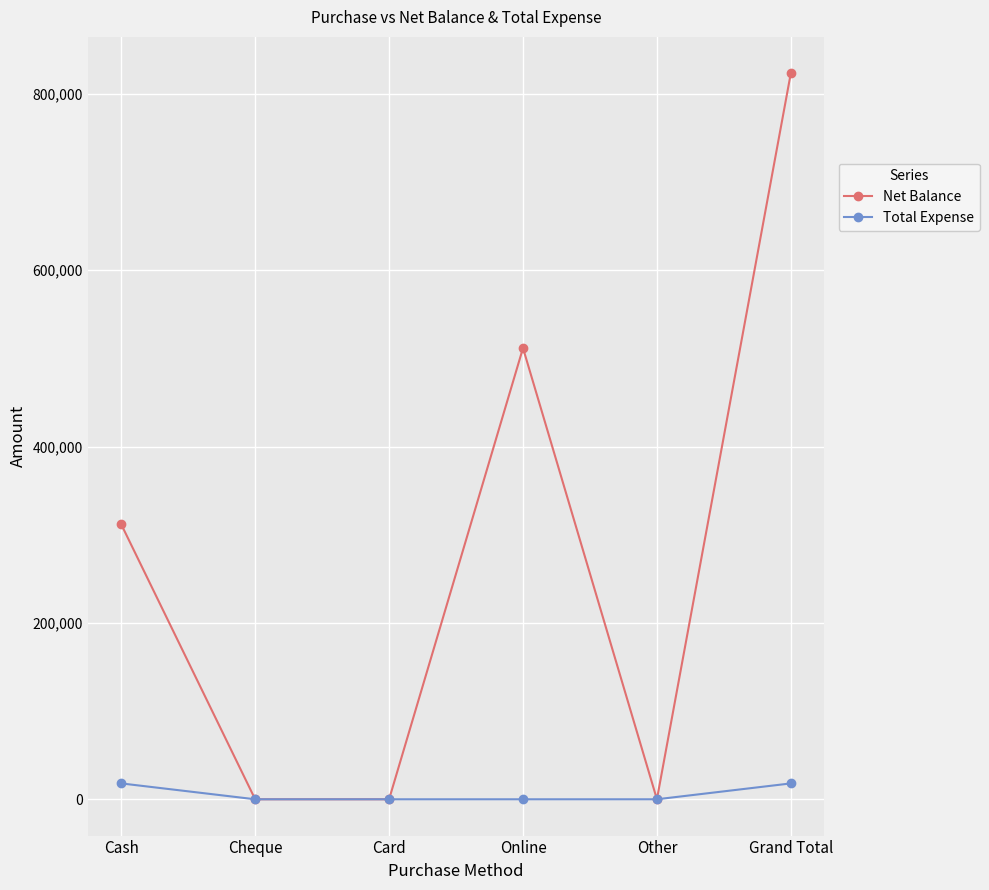

What is the highest value of the Net Balance series?

823550